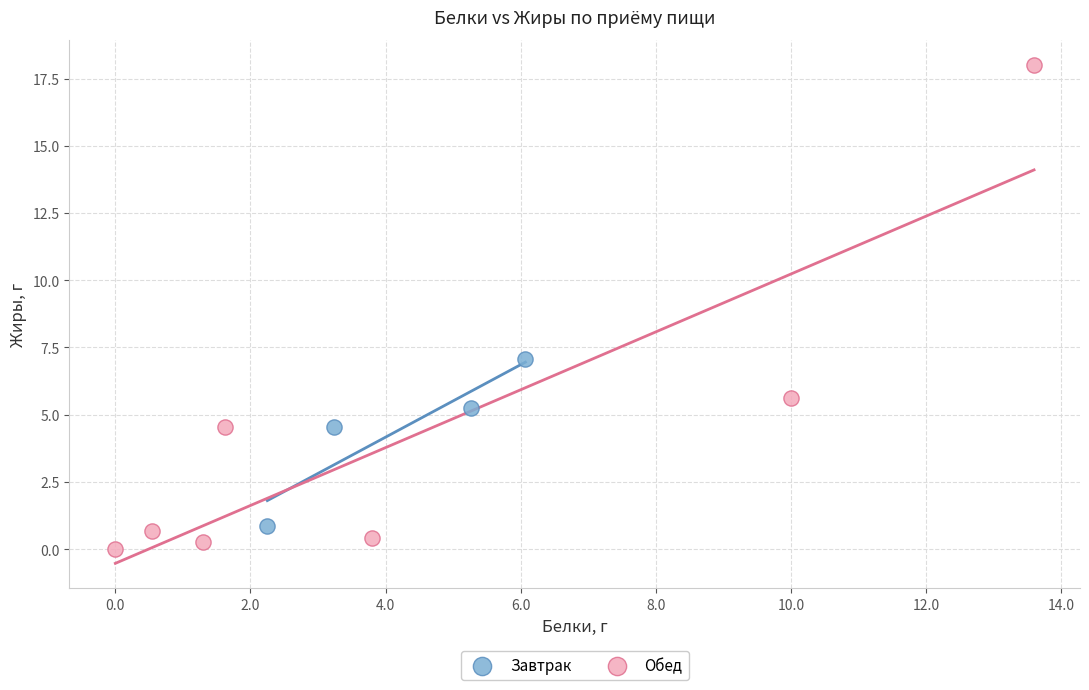

What are all the series names shown in the legend?

Завтрак, Обед